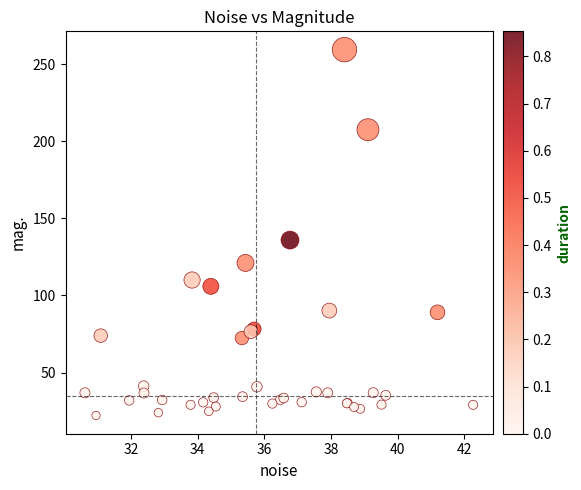

What Y value in the scatter plot is closest to 140?

135.9